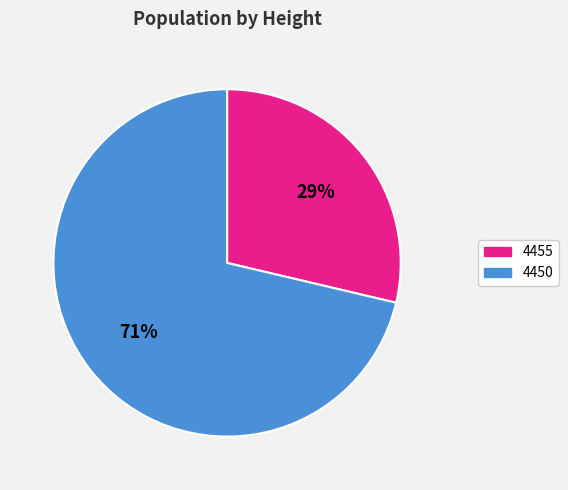

To the nearest percent, what is the average slice percentage?

50%